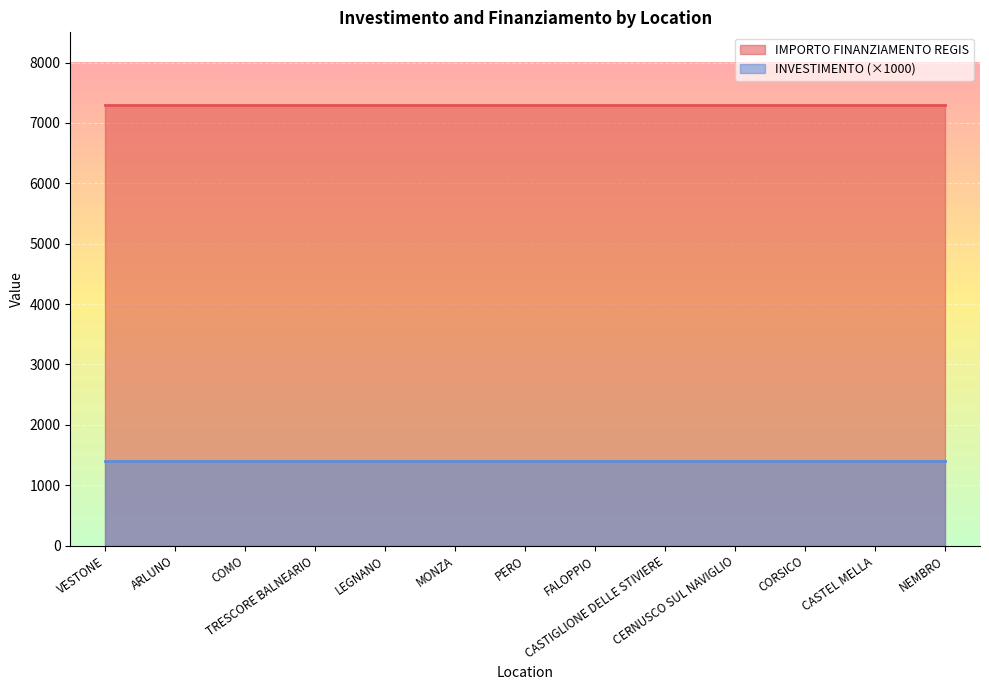

Reading right to left, list all the values displayed in this chart.

INVESTIMENTO: NEMBRO=1.4	CASTEL MELLA=1.4	CORSICO=1.4	CERNUSCO SUL NAVIGLIO=1.4	CASTIGLIONE DELLE STIVIERE=1.4	FALOPPIO=1.4	PERO=1.4	MONZA=1.4	LEGNANO=1.4	TRESCORE BALNEARIO=1.4	COMO=1.4	ARLUNO=1.4	VESTONE=1.4
IMPORTO FINANZIAMENTO REGIS: NEMBRO=7301.0	CASTEL MELLA=7301.0	CORSICO=7301.0	CERNUSCO SUL NAVIGLIO=7301.0	CASTIGLIONE DELLE STIVIERE=7301.0	FALOPPIO=7301.0	PERO=7301.0	MONZA=7301.0	LEGNANO=7301.0	TRESCORE BALNEARIO=7301.0	COMO=7301.0	ARLUNO=7301.0	VESTONE=7301.0